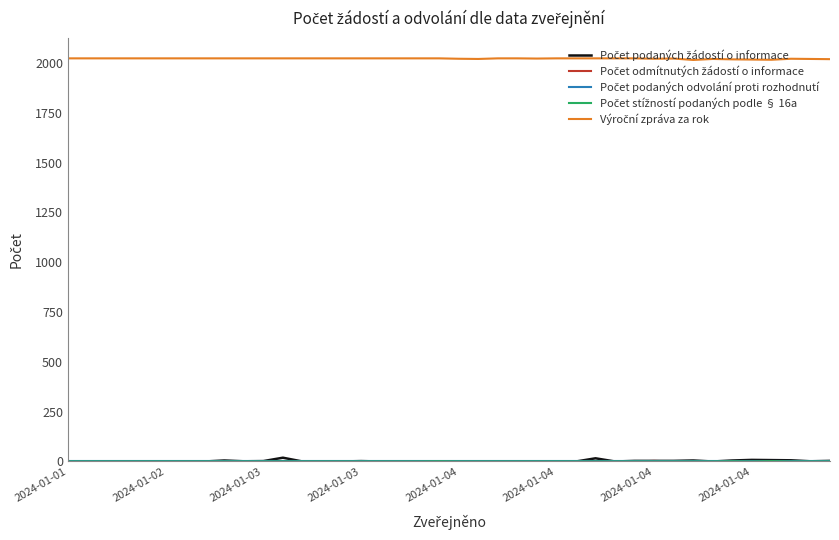

How many lines are shown in the chart?

5